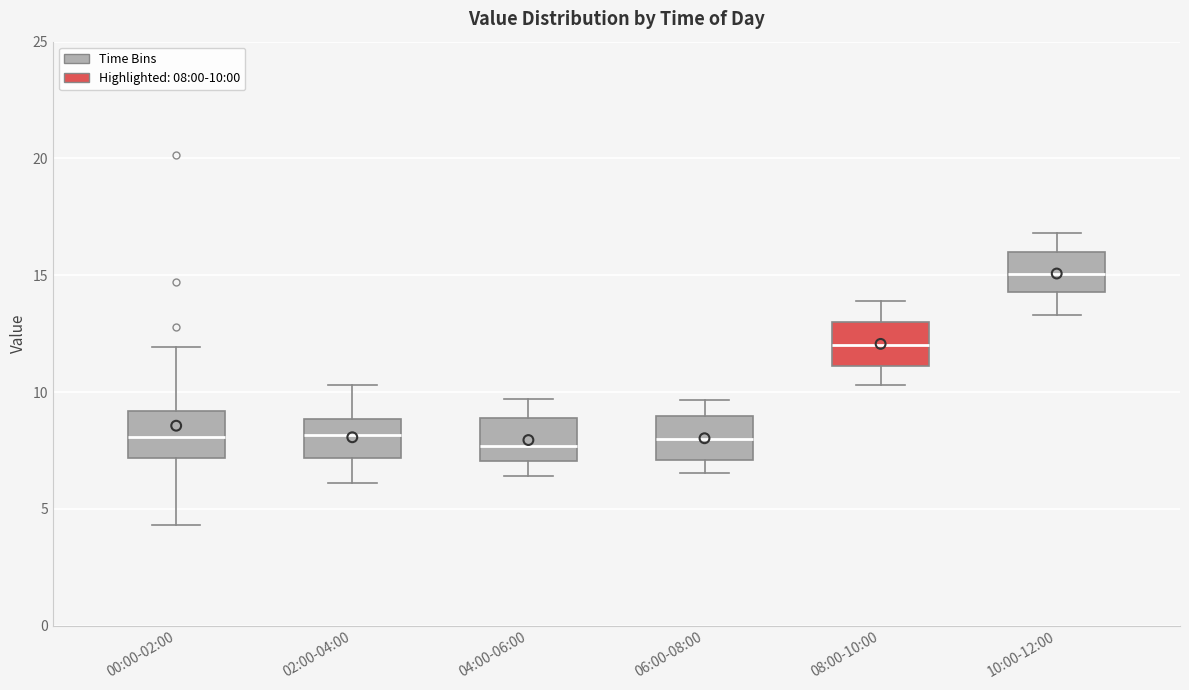

Reading left to right, transcribe this box plot: for each box, give where its median line is, the range the box spans, and where its two whiskers end, as read against the y-axis. The values are not printed on the chart, so give them approximately, as read against the axis.

00:00-02:00: median 8.0, box 7.0 to 9.0, whiskers 4.5 to 12.0
02:00-04:00: median 8.0, box 7.0 to 9.0, whiskers 6.0 to 10.5
04:00-06:00: median 7.5, box 7.0 to 9.0, whiskers 6.5 to 9.5
06:00-08:00: median 8.0, box 7.0 to 9.0, whiskers 6.5 to 9.5
08:00-10:00: median 12.0, box 11.0 to 13.0, whiskers 10.5 to 14.0
10:00-12:00: median 15.0, box 14.5 to 16.0, whiskers 13.5 to 17.0